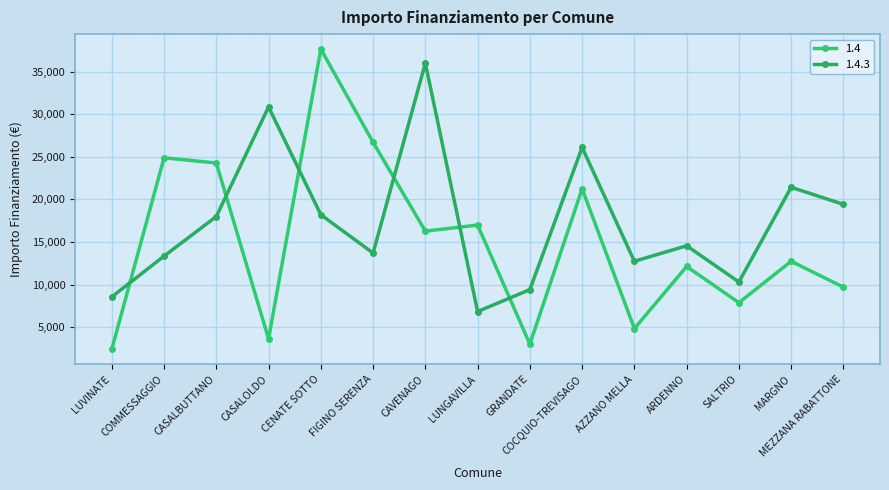

Is the value of 1.4.3 at SALTRIO greater than the value of 1.4 at MARGNO?

No